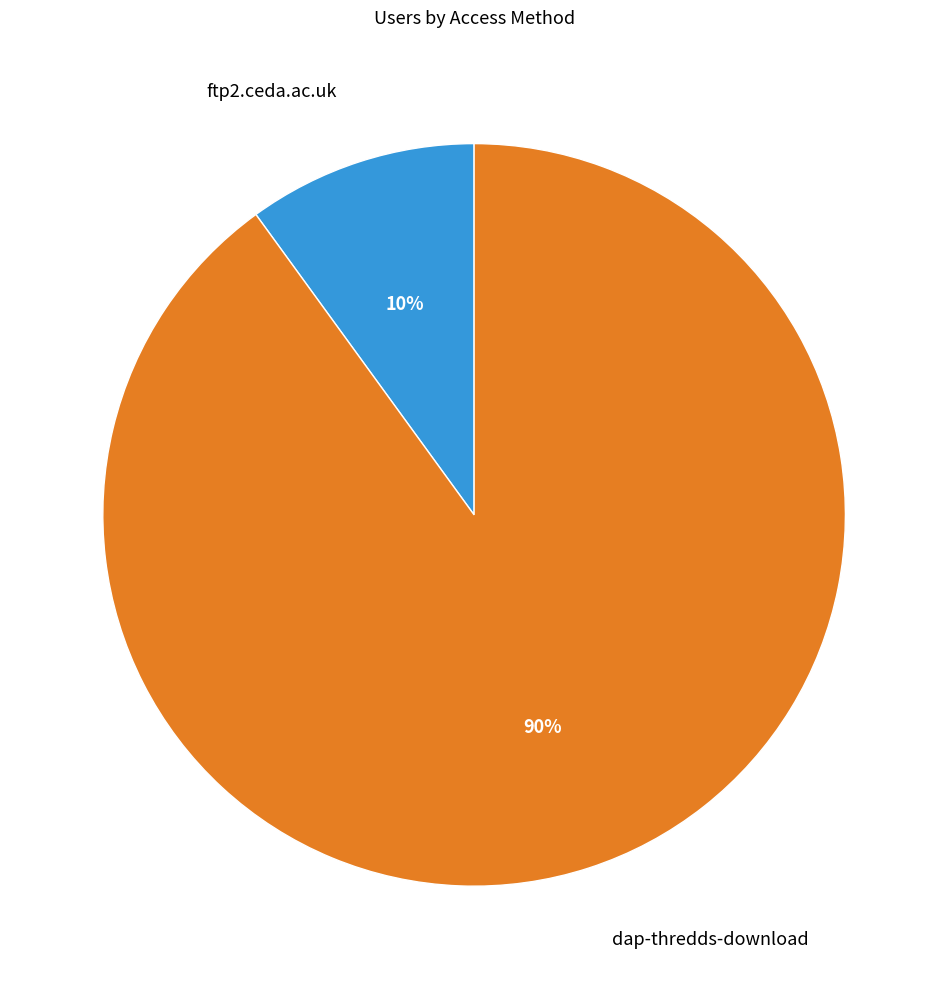

What is the smallest slice in the pie chart?

ftp2.ceda.ac.uk